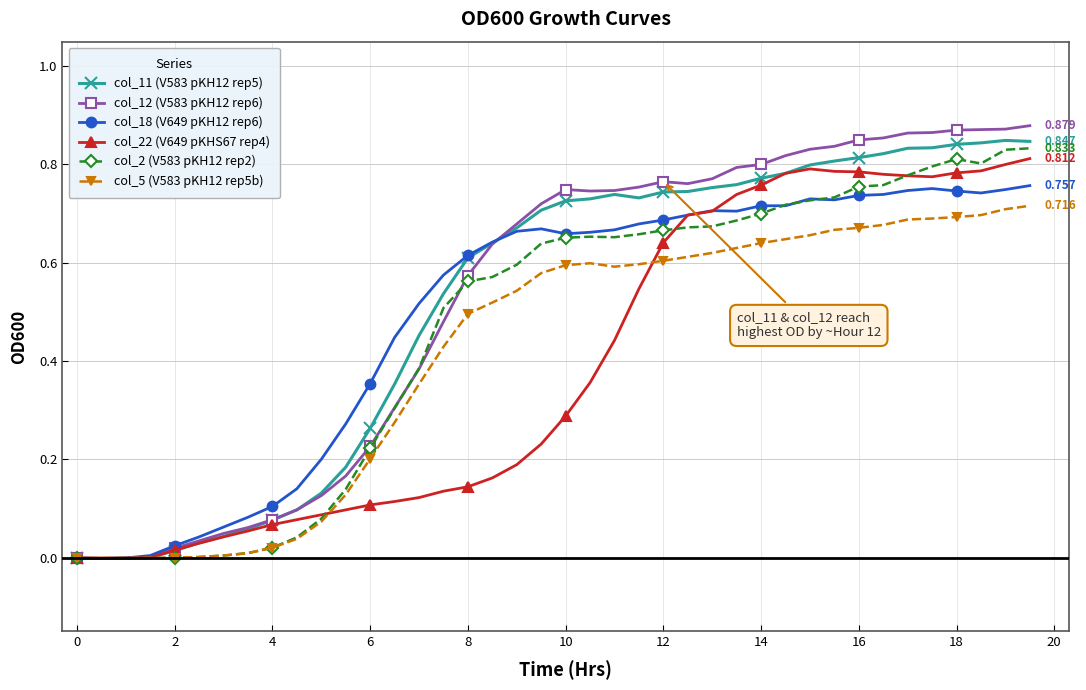

True or false: col_2 (V583 pKH12 rep2) has more than 0 points higher than both neighbors.

True